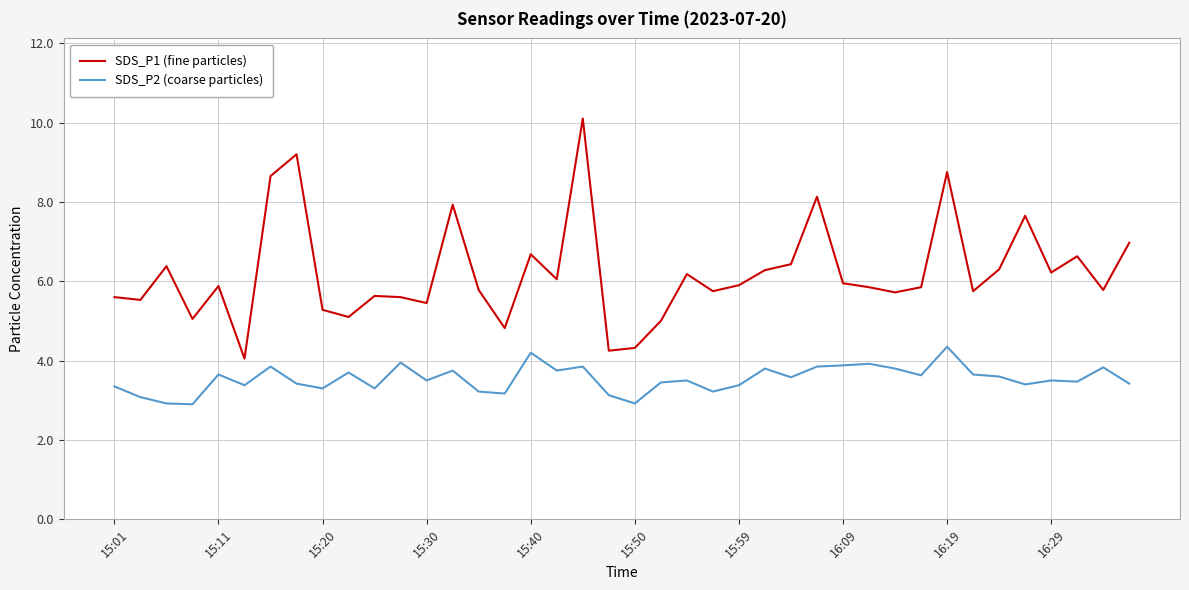

Which series has the largest total across all categories?

SDS_P1 (fine particles)